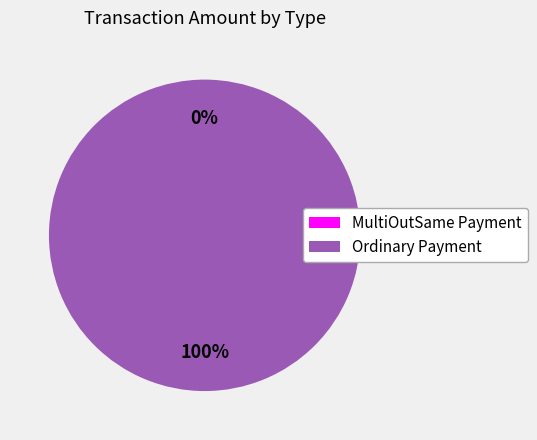

What portion of the pie excludes MultiOutSame Payment?

100.0%